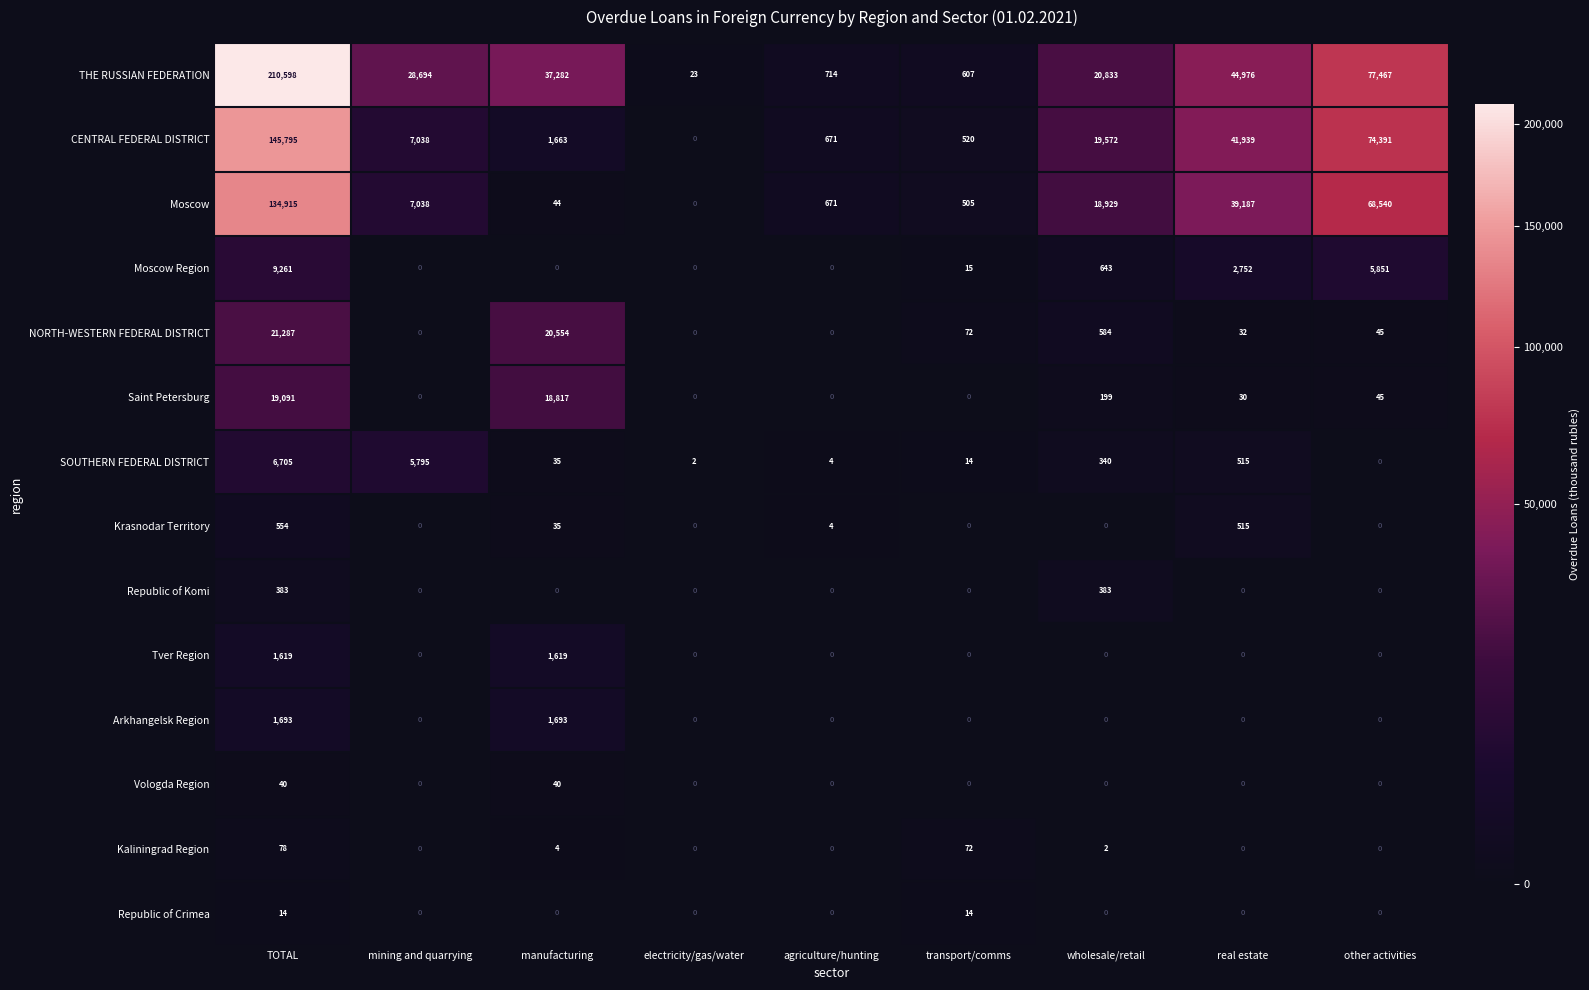

What is the total value across all series at electricity/gas/water?

25